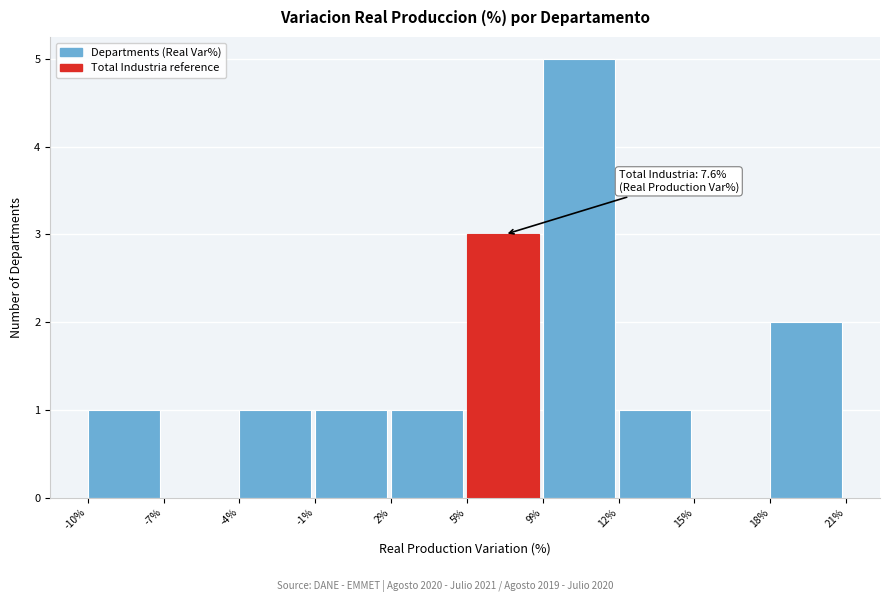

Reading left to right, transcribe all the data shown in this chart.

-10%=1	-7%=0	-4%=1	-1%=1	2%=1	5%=3	9%=5	12%=1	15%=0	18%=2